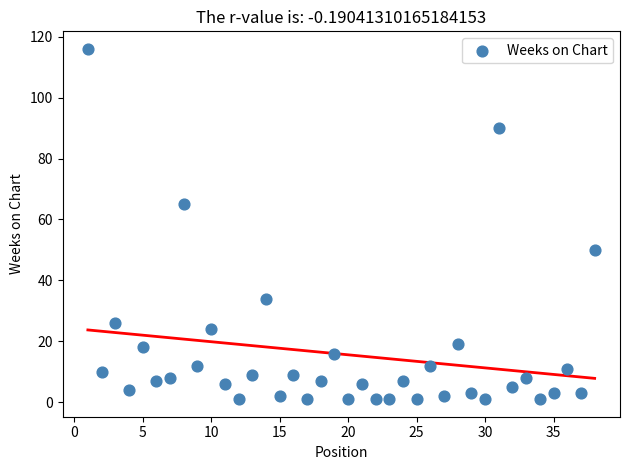

What is the range of Y values (max minus min)?

115